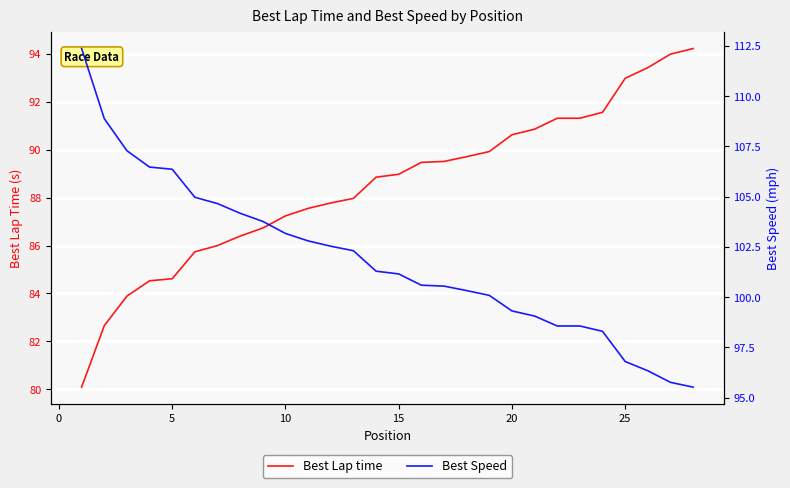

Which series has the largest total across all categories?

Best Speed